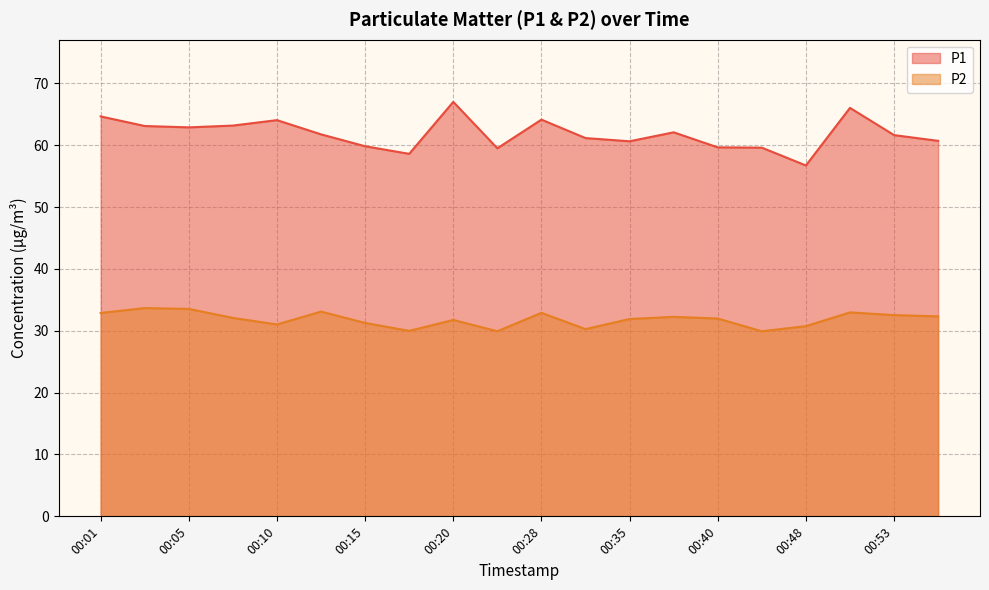

Reading right to left, what are all the values shown in this chart?

P1: 60.7	61.6	66.0	56.7	59.6	59.6	62.1	60.6	61.1	64.1	59.5	67.0	58.6	59.8	61.8	64.0	63.2	62.9	63.1	64.7
P2: 32.3	32.5	33.0	30.8	29.9	32.0	32.2	31.9	30.3	32.9	29.9	31.8	30.0	31.3	33.1	31.0	32.1	33.5	33.7	32.9